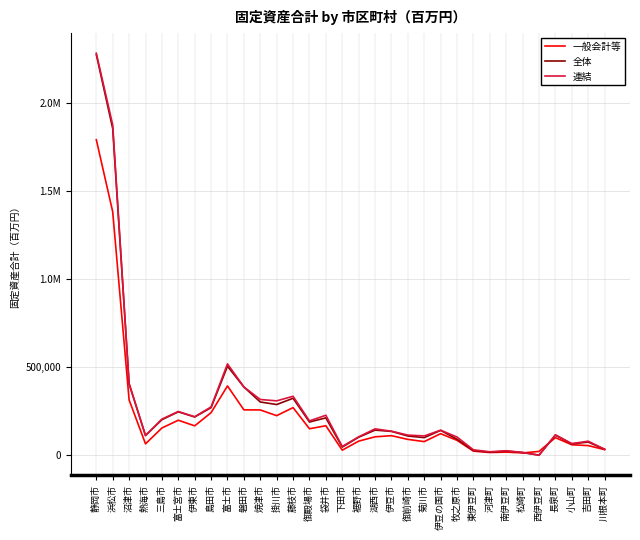

Reading left to right, what are all the values shown in this chart?

一般会計等: 静岡市=1792647	浜松市=1382936	沼津市=314011	熱海市=64378	三島市=154495	富士宮市=198714	伊東市=166637	島田市=241714	富士市=393470	磐田市=257575	焼津市=257031	掛川市=224625	藤枝市=270435	御殿場市=150232	袋井市=167254	下田市=28491	裾野市=79723	湖西市=104340	伊豆市=110921	御前崎市=89796	菊川市=77143	伊豆の国市=122132	牧之原市=84381	東伊豆町=22945	河津町=15190	南伊豆町=17280	松崎町=12738	西伊豆町=21390	長泉町=99733	小山町=59143	吉田町=54523	川根本町=31563
全体: 静岡市=2276460	浜松市=1856106	沼津市=404831	熱海市=111614	三島市=201629	富士宮市=246388	伊東市=217181	島田市=270137	富士市=505385	磐田市=387437	焼津市=302293	掛川市=287805	藤枝市=323394	御殿場市=188405	袋井市=212034	下田市=45912	裾野市=102017	湖西市=142494	伊豆市=135237	御前崎市=108805	菊川市=99859	伊豆の国市=140896	牧之原市=90623	東伊豆町=26907	河津町=16998	南伊豆町=23264	松崎町=15062	西伊豆町=0	長泉町=113864	小山町=64105	吉田町=74656	川根本町=33655
連結: 静岡市=2284353	浜松市=1877130	沼津市=407773	熱海市=111733	三島市=204928	富士宮市=248363	伊東市=218279	島田市=274395	富士市=519024	磐田市=388107	焼津市=316513	掛川市=308751	藤枝市=334785	御殿場市=194938	袋井市=226907	下田市=49668	裾野市=104270	湖西市=149618	伊豆市=136300	御前崎市=114190	菊川市=109396	伊豆の国市=141979	牧之原市=103184	東伊豆町=30467	河津町=19266	南伊豆町=25224	松崎町=15639	西伊豆町=0	長泉町=115693	小山町=65860	吉田町=79498	川根本町=33726